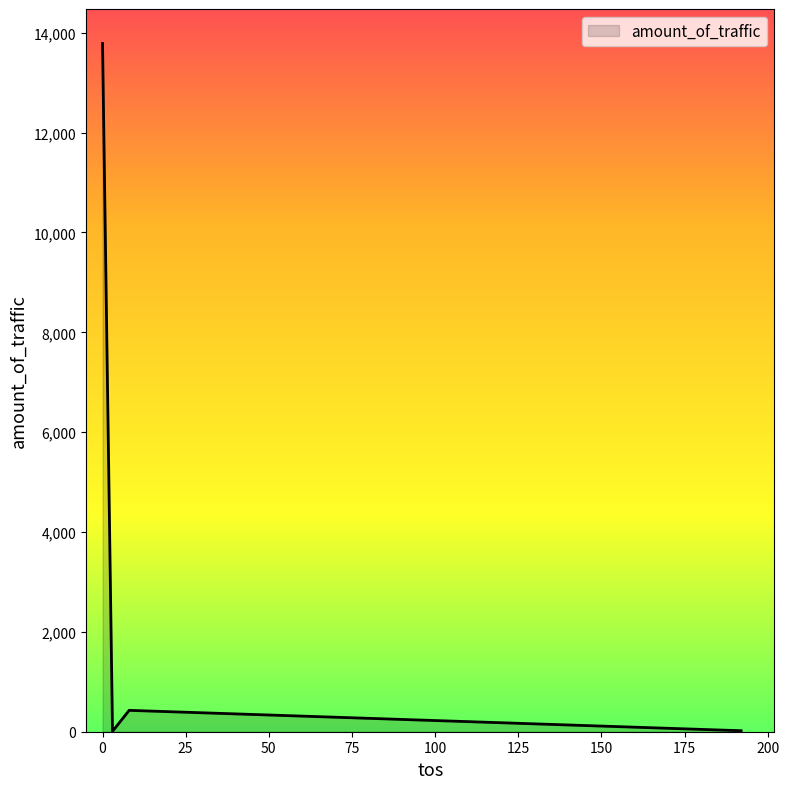

What is the minimum value shown in the chart?

8